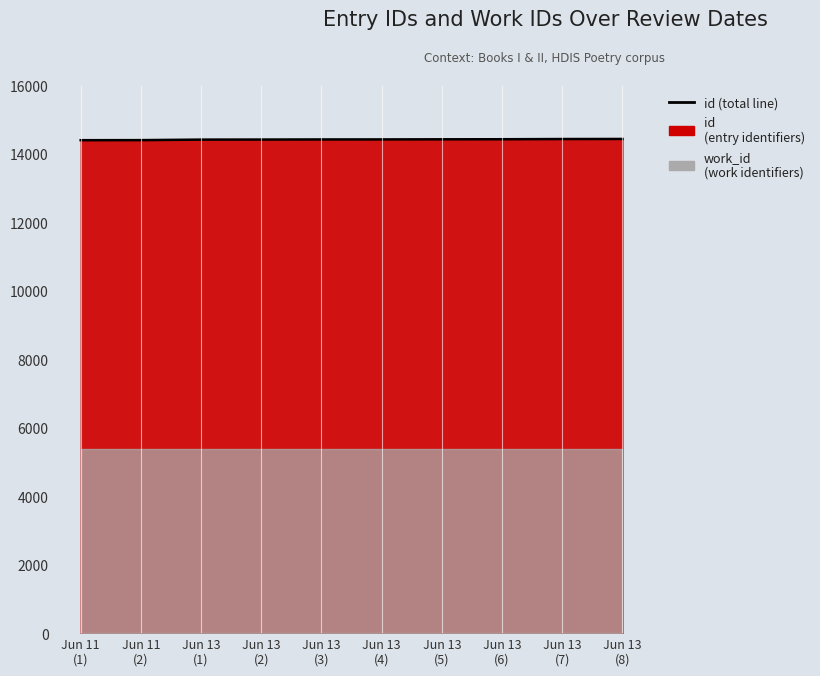

Reading left to right, transcribe all the data shown in this chart.

14402	14404	14419	14421	14424	14425	14428	14430	14436	14438